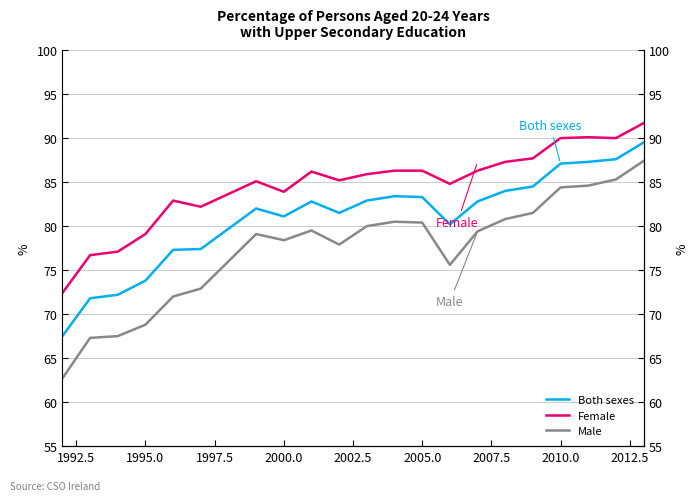

At how many categories does at least one series exceed 88?

4